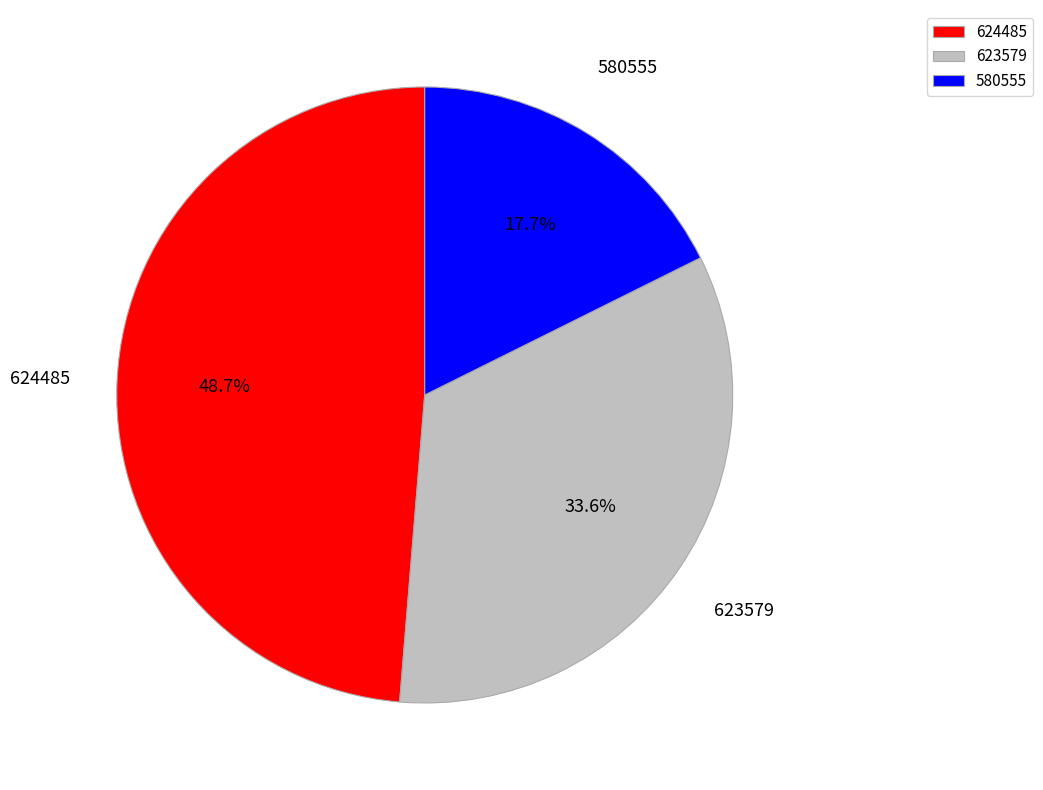

Does any single category account for the majority?

No